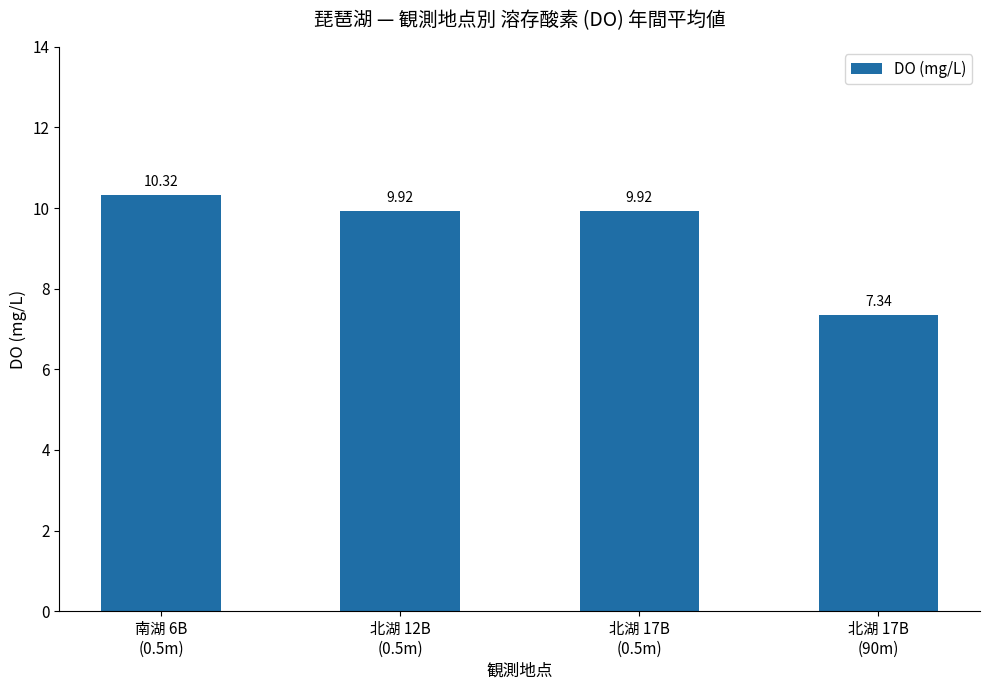

What value does the data have at 北湖 17B
(0.5m)?

9.9